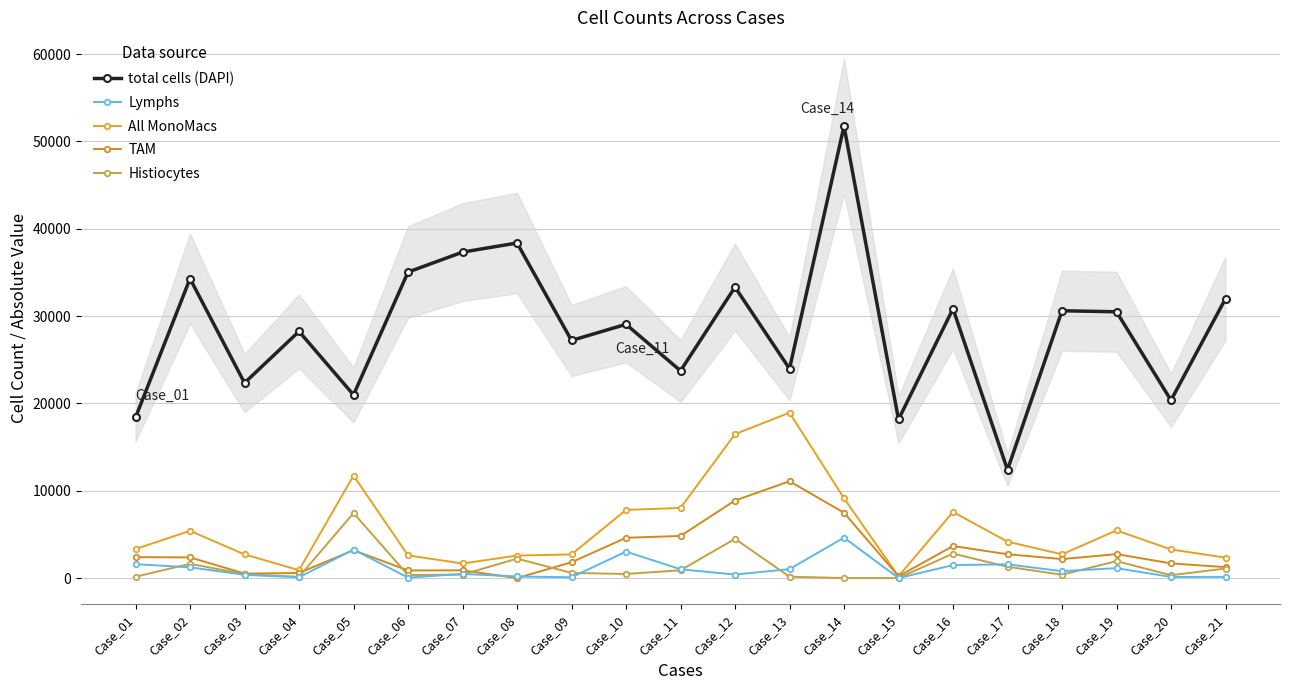

What is the highest value of the total cells (DAPI) series?

51749.5